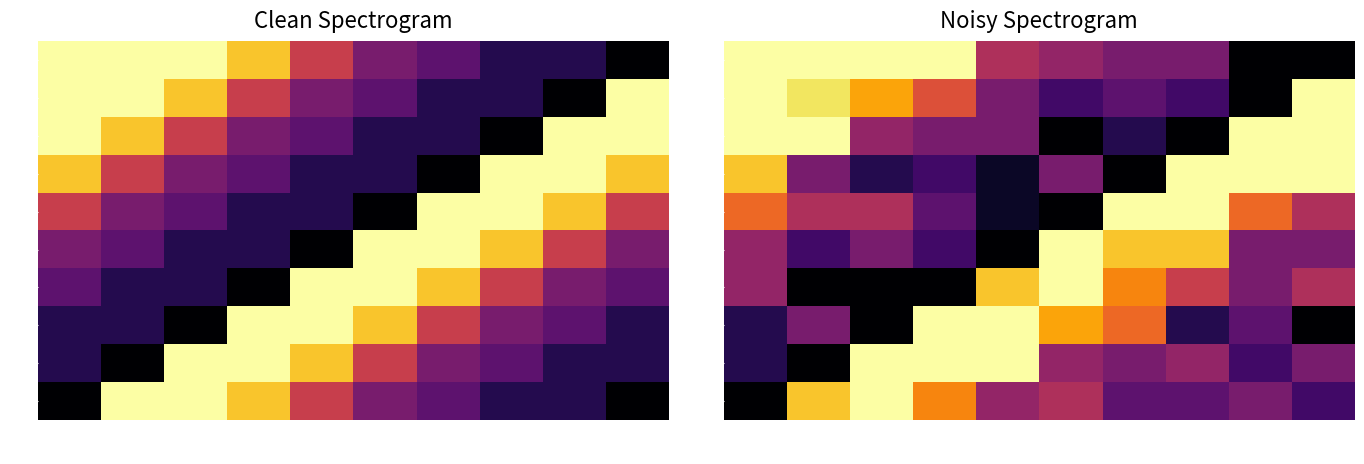

The value of 92 at 4г-22 is 31. True or false?

False